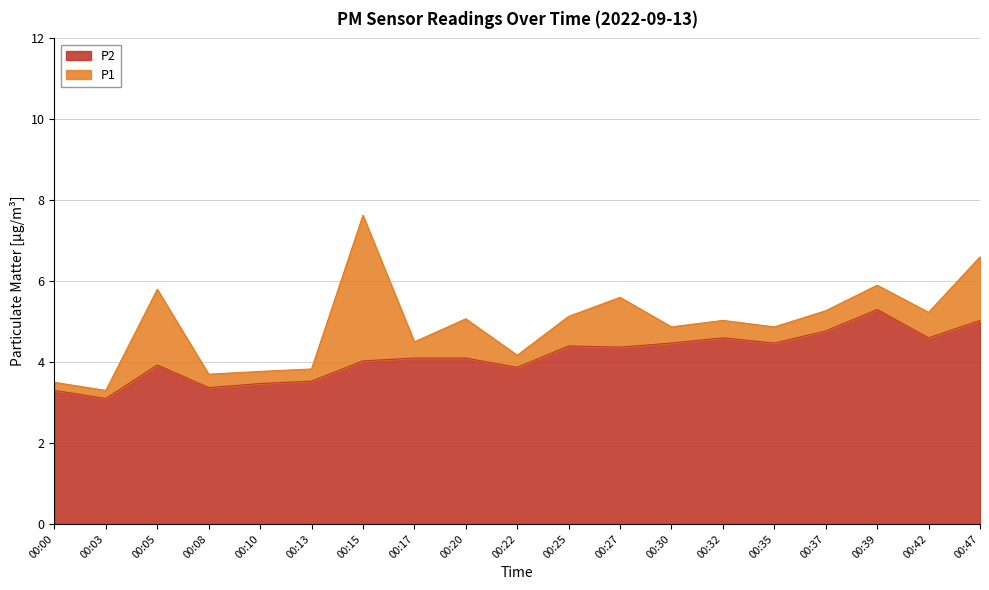

At which label does P1 first exceed 5?

00:05